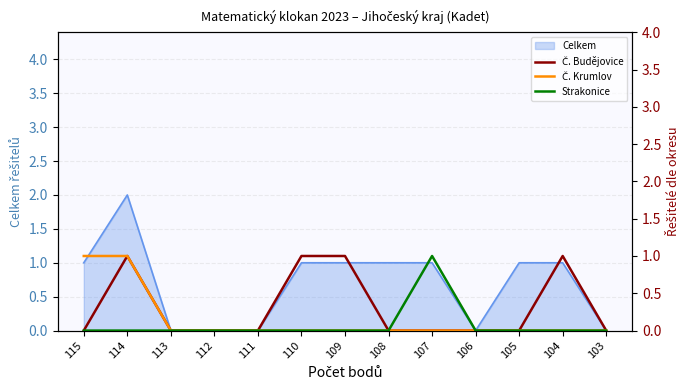

The Celkem series shows 0 at 112. True or false?

True